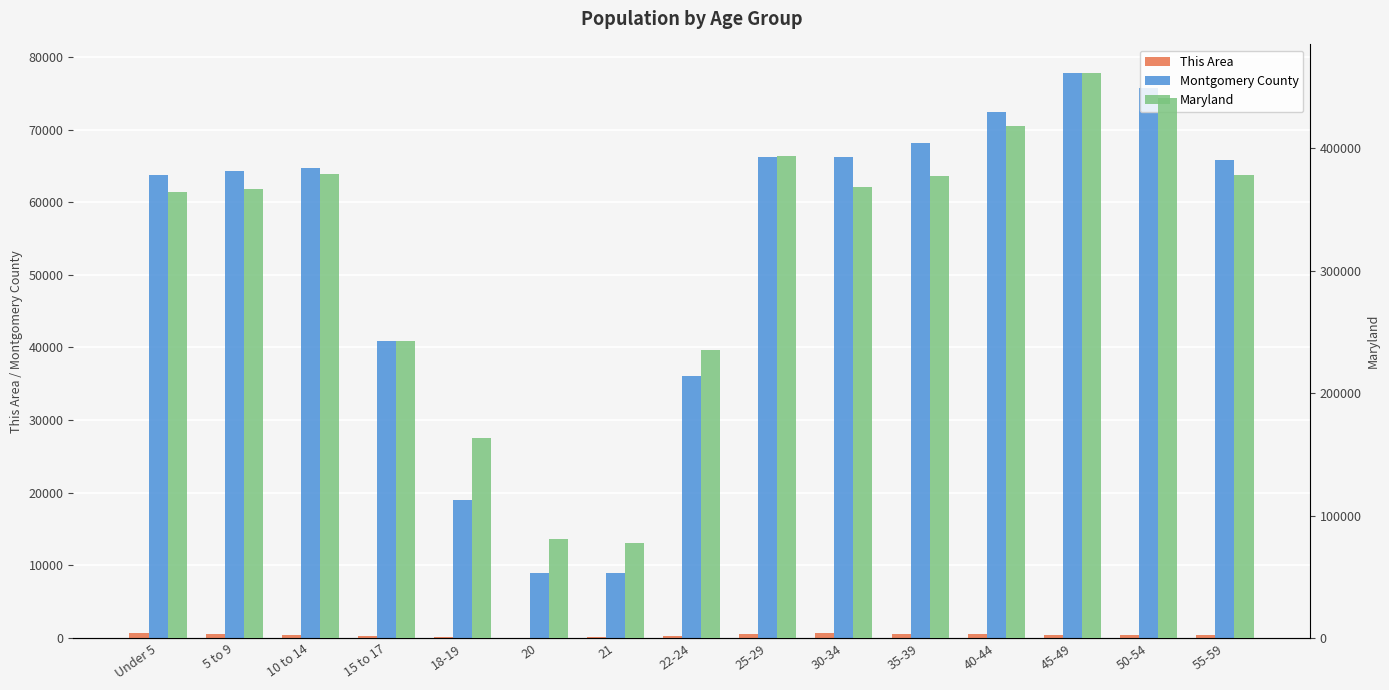

Read the Maryland value at 21, to the nearest 10.

77460